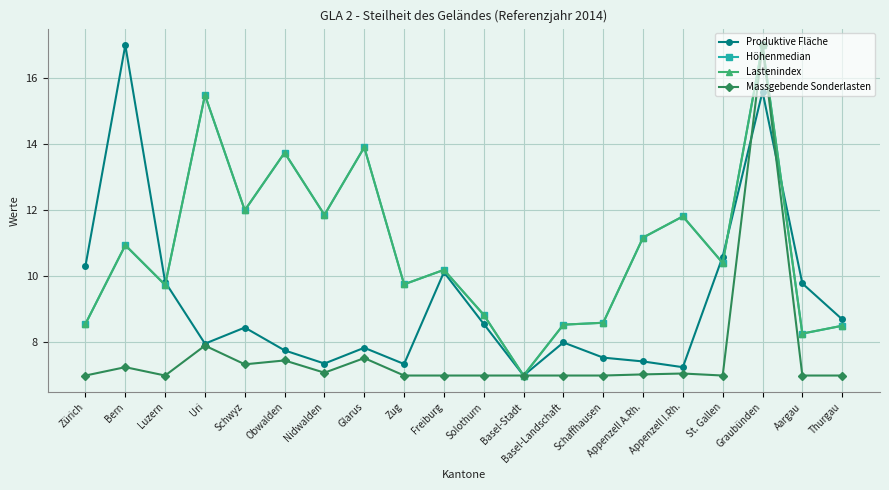

True or false: Lastenindex has a value of 7.0 at Basel-Stadt.

True